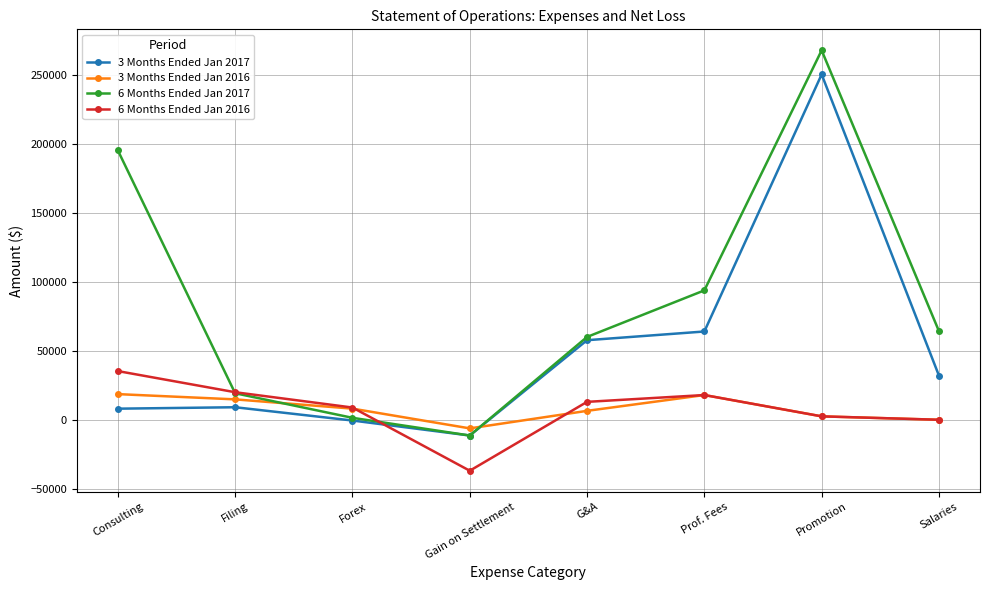

What is the label of the 6th point from the left?

Prof. Fees